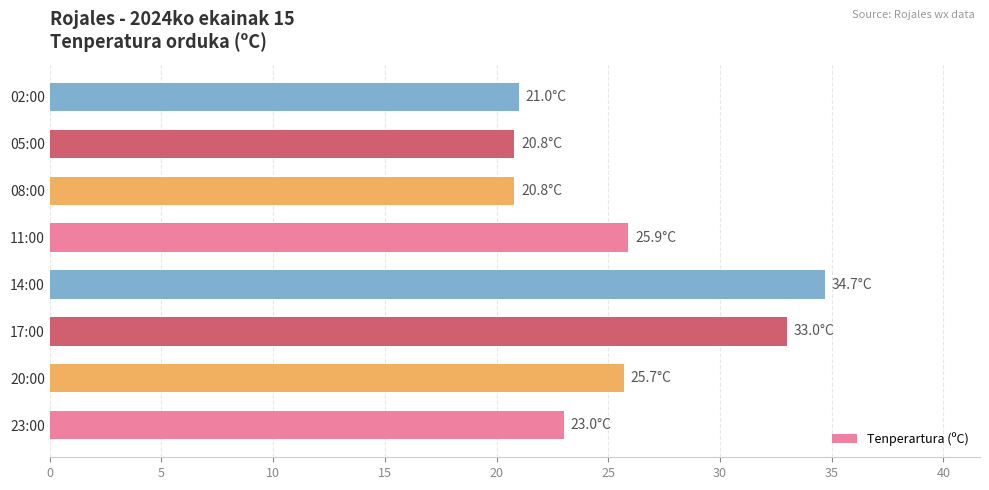

Reading top to bottom, what are all the values shown in this chart?

21.0	20.8	20.8	25.9	34.7	33.0	25.7	23.0